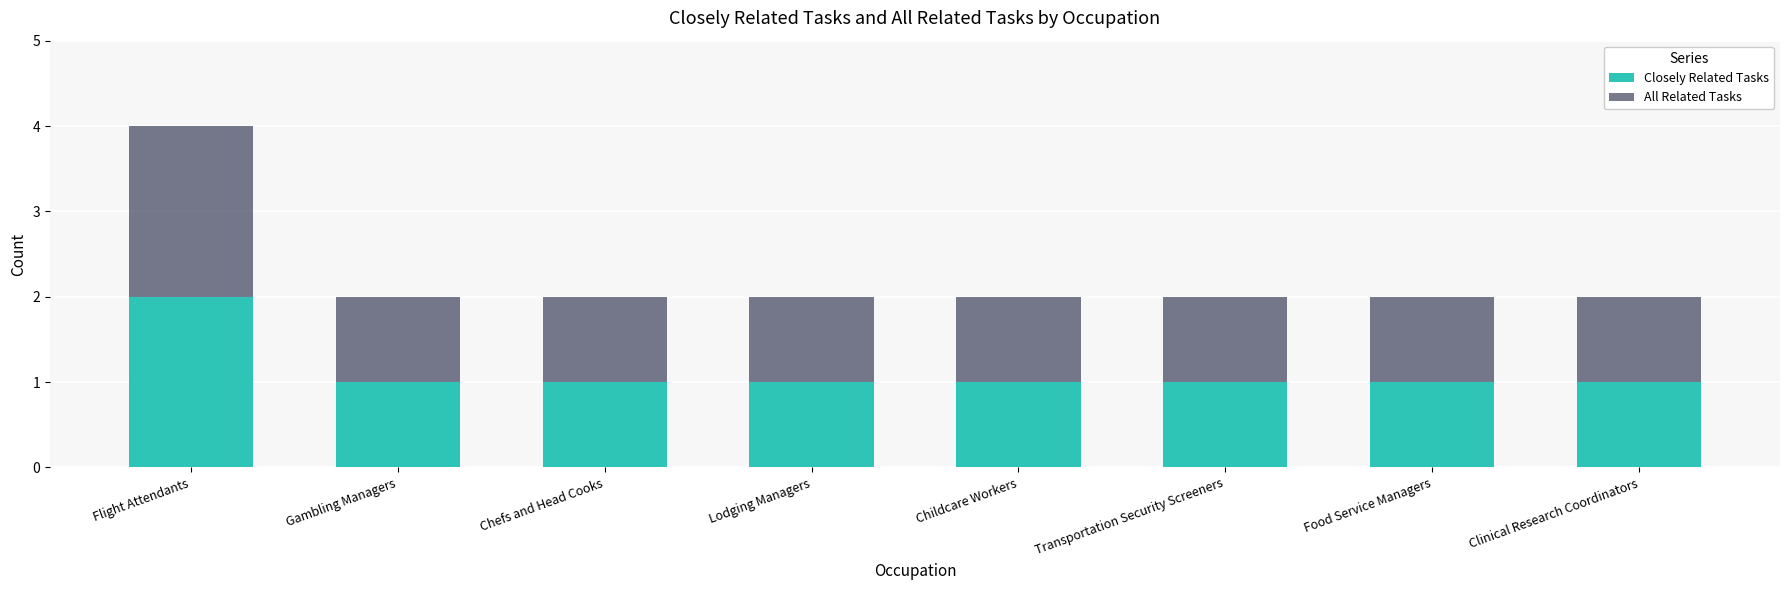

Which category has the highest value in the Closely Related Tasks series?

Flight Attendants